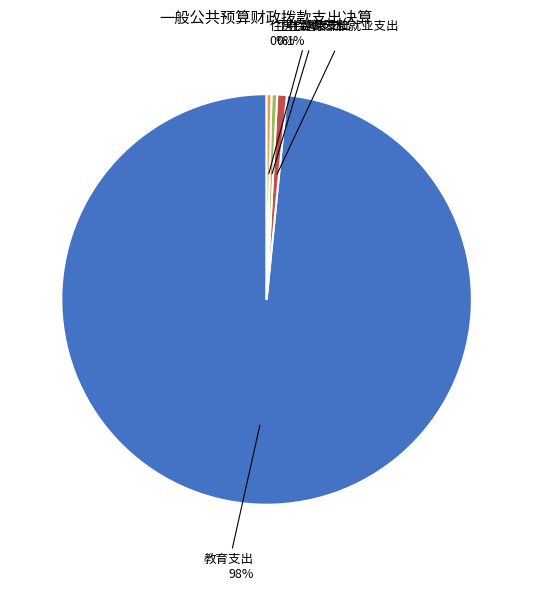

Count the number of slices in the pie.

4